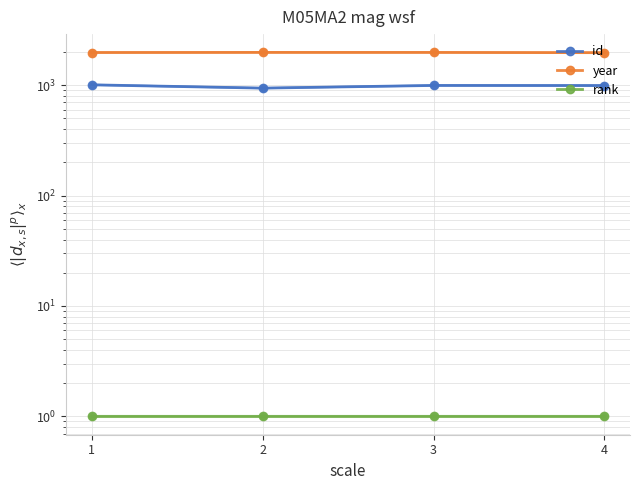

What are all the series names shown in the legend?

id, year, rank